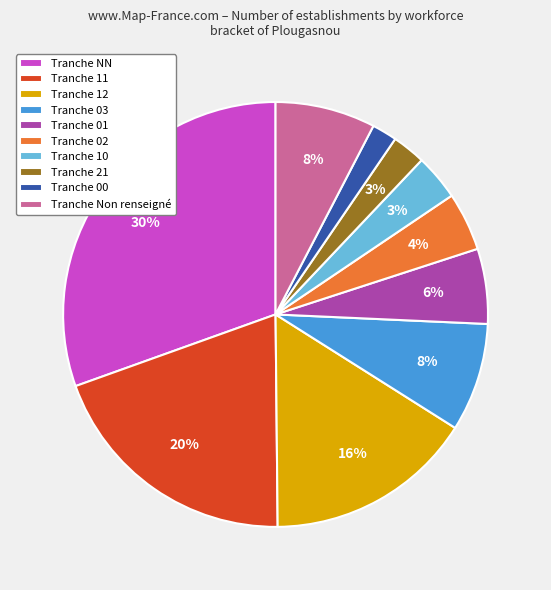

Count the number of slices in the pie.

10